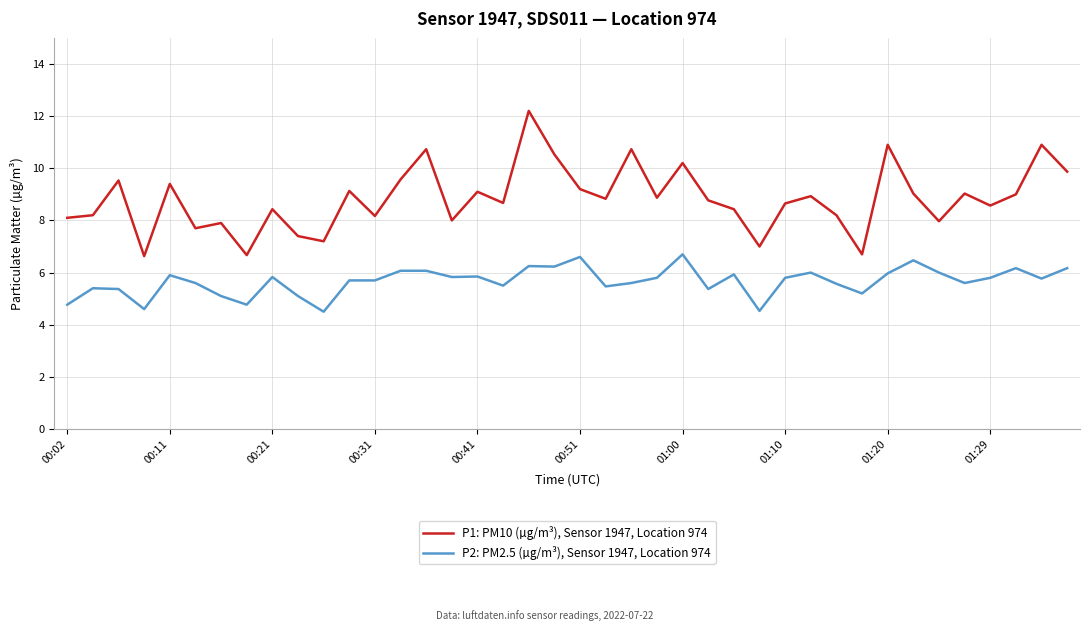

What is the lowest value of the P1: PM10 (µg/m³), Sensor 1947, Location 974 series?

6.6